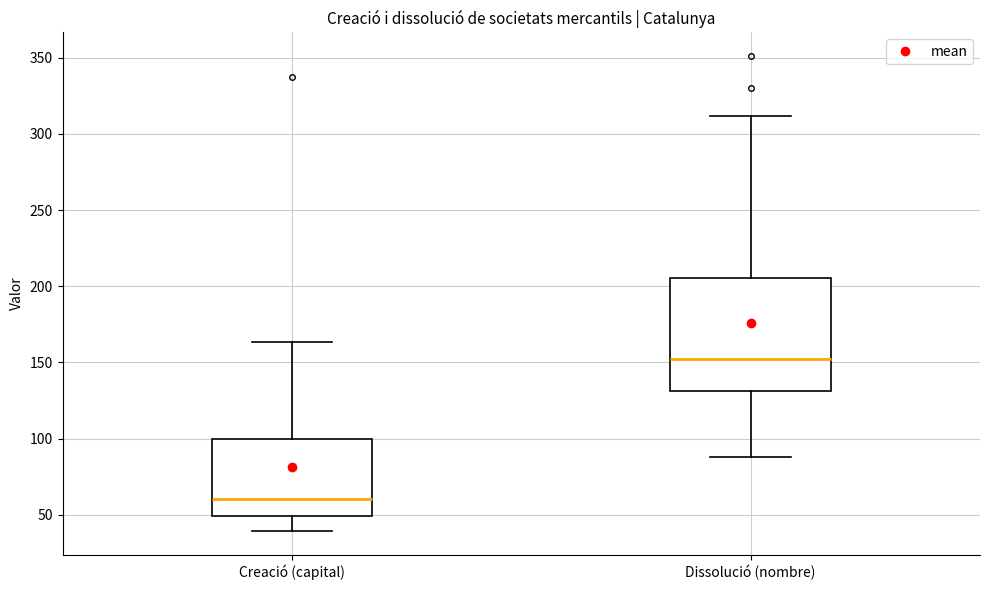

Comparing the boxes themselves (not the whiskers), which one is the tallest?

Dissolució (nombre)